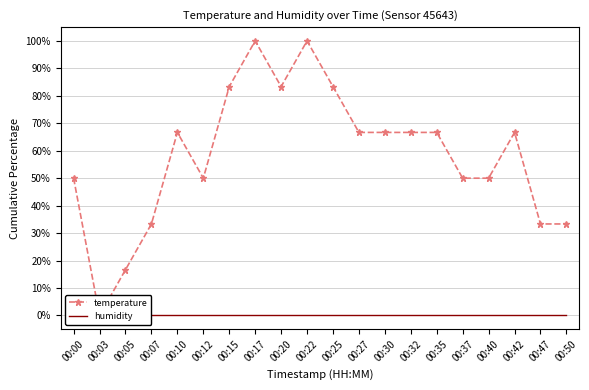

What are all the series names shown in the legend?

temperature, humidity